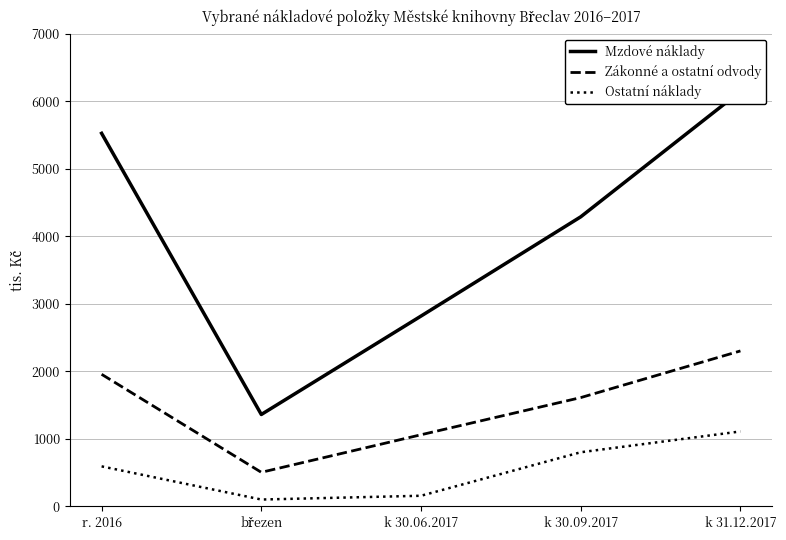

What is the label of the 4th point from the right?

březen